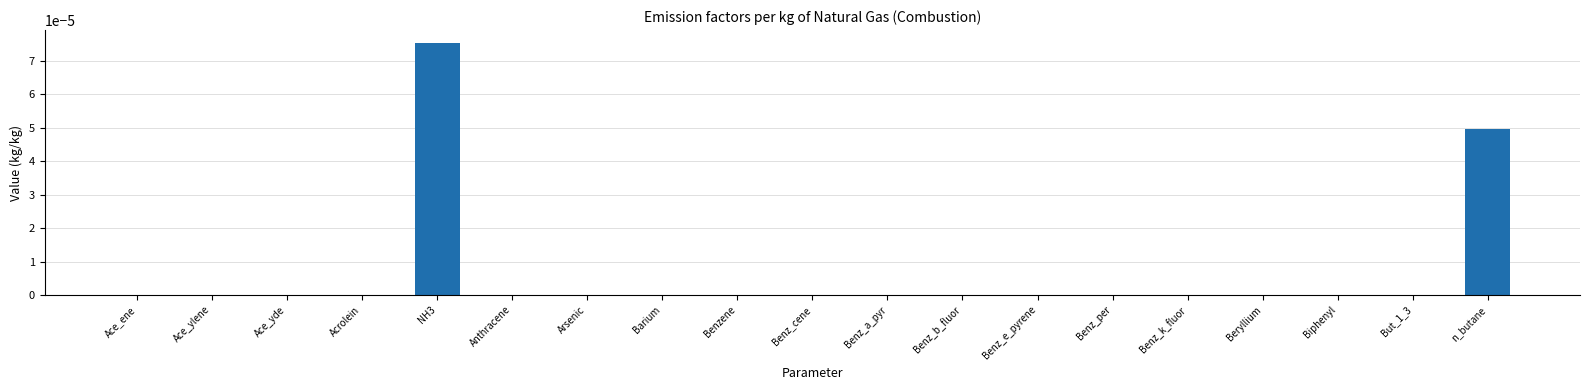

Which label corresponds to the largest value in the chart?

NH3